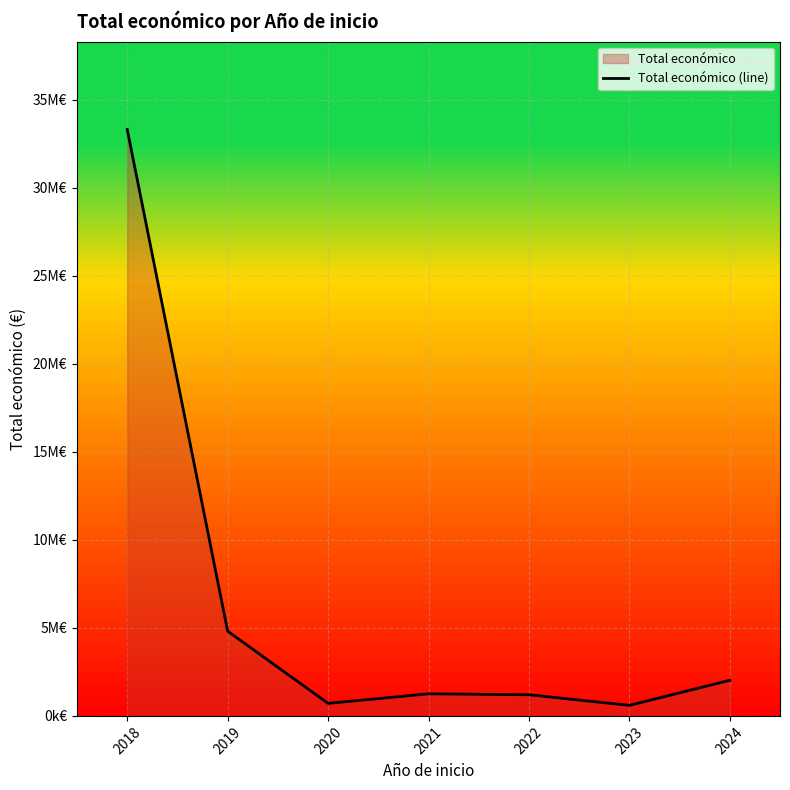

Where is the first local maximum?

2021